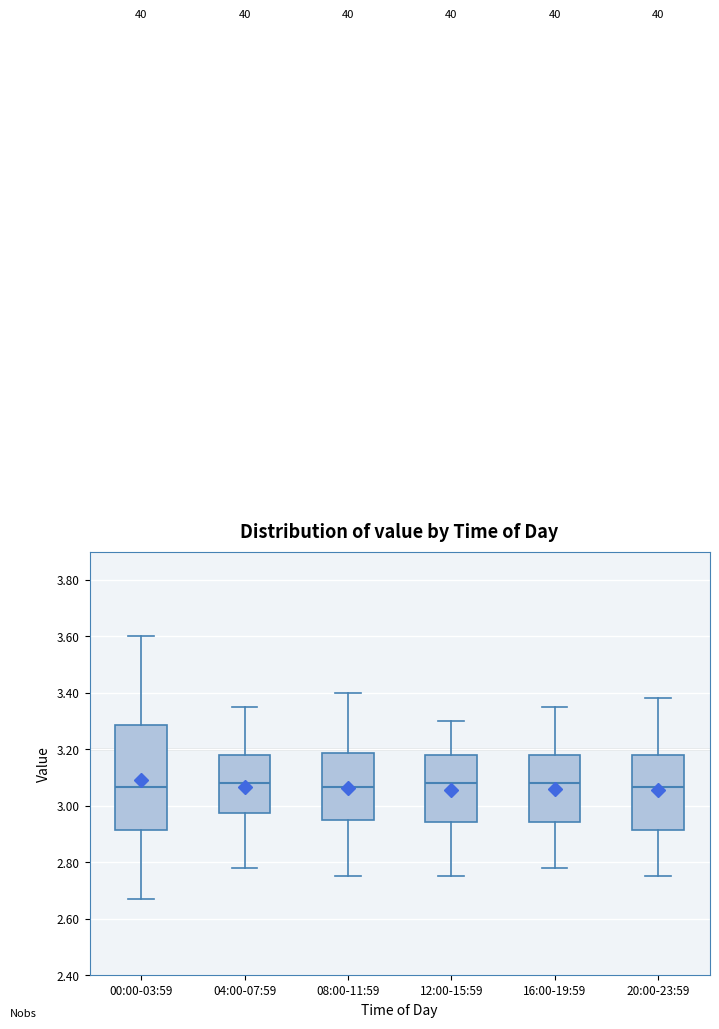

Reading left to right, transcribe this box plot: for each box, give where its median line is, the range the box spans, and where its two whiskers end, as read against the y-axis. The values are not printed on the chart, so give them approximately, as read against the axis.

00:00-03:59: median 3.06, box 2.92 to 3.28, whiskers 2.68 to 3.60
04:00-07:59: median 3.08, box 2.98 to 3.18, whiskers 2.78 to 3.36
08:00-11:59: median 3.06, box 2.96 to 3.18, whiskers 2.76 to 3.40
12:00-15:59: median 3.08, box 2.94 to 3.18, whiskers 2.76 to 3.30
16:00-19:59: median 3.08, box 2.94 to 3.18, whiskers 2.78 to 3.36
20:00-23:59: median 3.06, box 2.92 to 3.18, whiskers 2.76 to 3.38